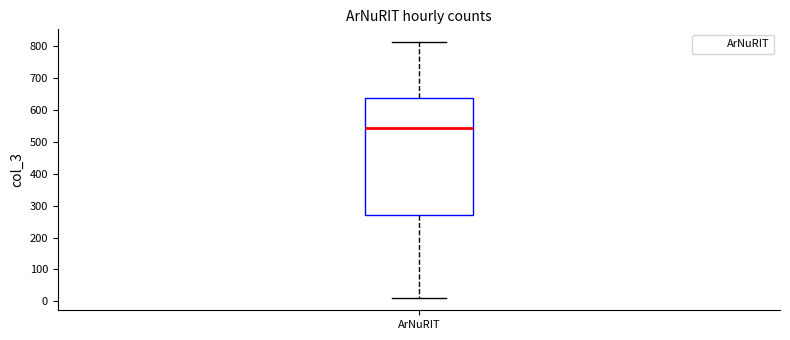

Read this box plot against the y-axis: the position of the median line, the range covered by the box, and the ends of both whiskers. The values are not printed on the chart, so give them approximately, as read against the axis.

median 540, box 270 to 640, whiskers 10 to 810